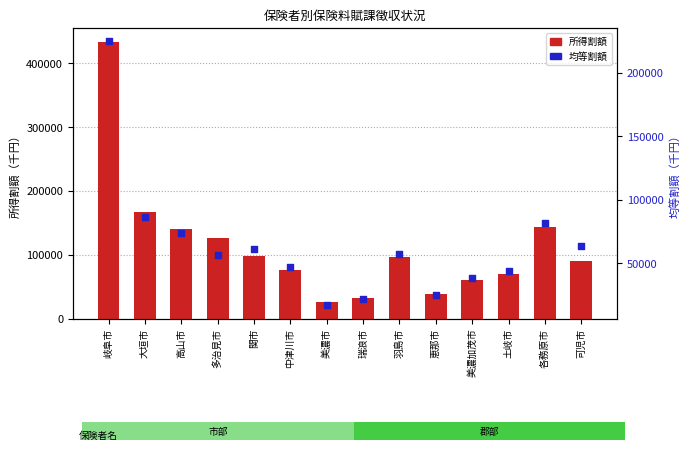

Which series contains the highest Y value?

所得割額